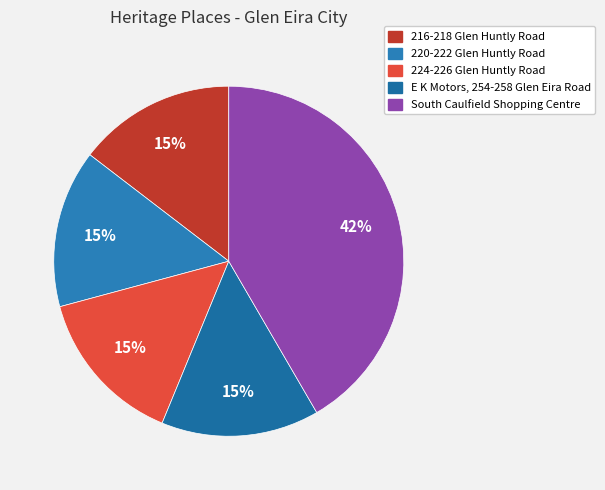

Rank the categories by value from highest to lowest.

South Caulfield Shopping Centre, E K Motors, 254-258 Glen Eira Road, 224-226 Glen Huntly Road, 220-222 Glen Huntly Road, 216-218 Glen Huntly Road